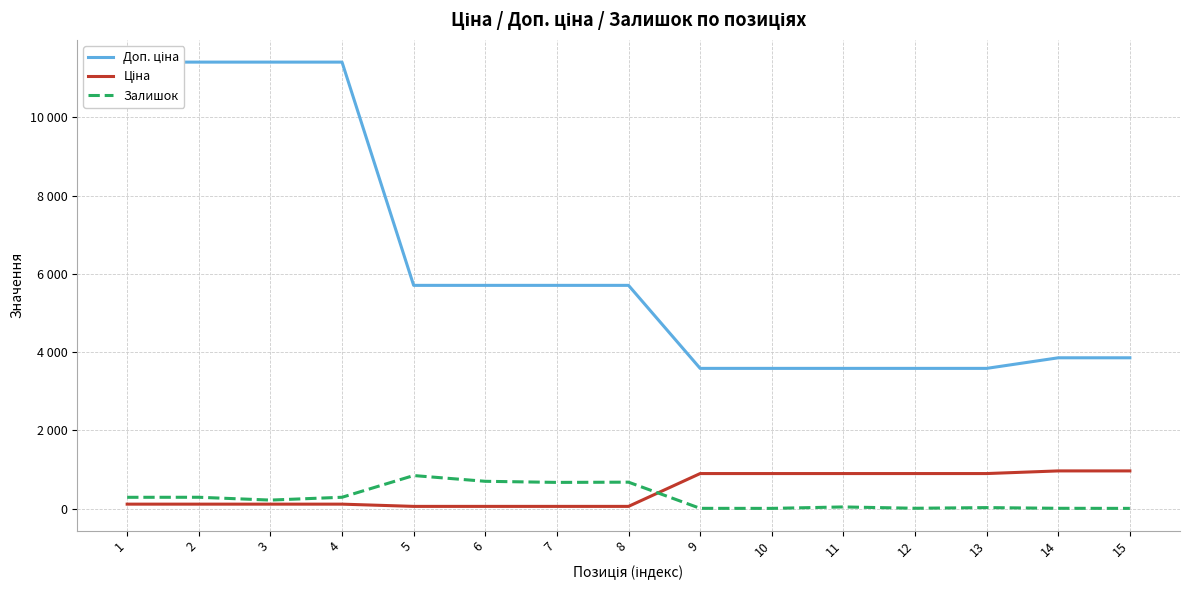

Reading left to right, what are all the values shown in this chart?

Доп. ціна: 1=11410.0	2=11410.0	3=11410.0	4=11410.0	5=5705.0	6=5705.0	7=5705.0	8=5705.0	9=3583.6	10=3583.6	11=3583.6	12=3583.6	13=3583.6	14=3854.0	15=3854.0
Ціна: 1=114.1	2=114.1	3=114.1	4=114.1	5=57.0	6=57.0	7=57.0	8=57.0	9=895.9	10=895.9	11=895.9	12=895.9	13=895.9	14=963.5	15=963.5
Залишок: 1=289.0	2=290.0	3=218.0	4=290.0	5=845.0	6=698.0	7=670.0	8=676.0	9=7.0	10=6.0	11=43.0	12=9.0	13=26.0	14=8.0	15=6.0